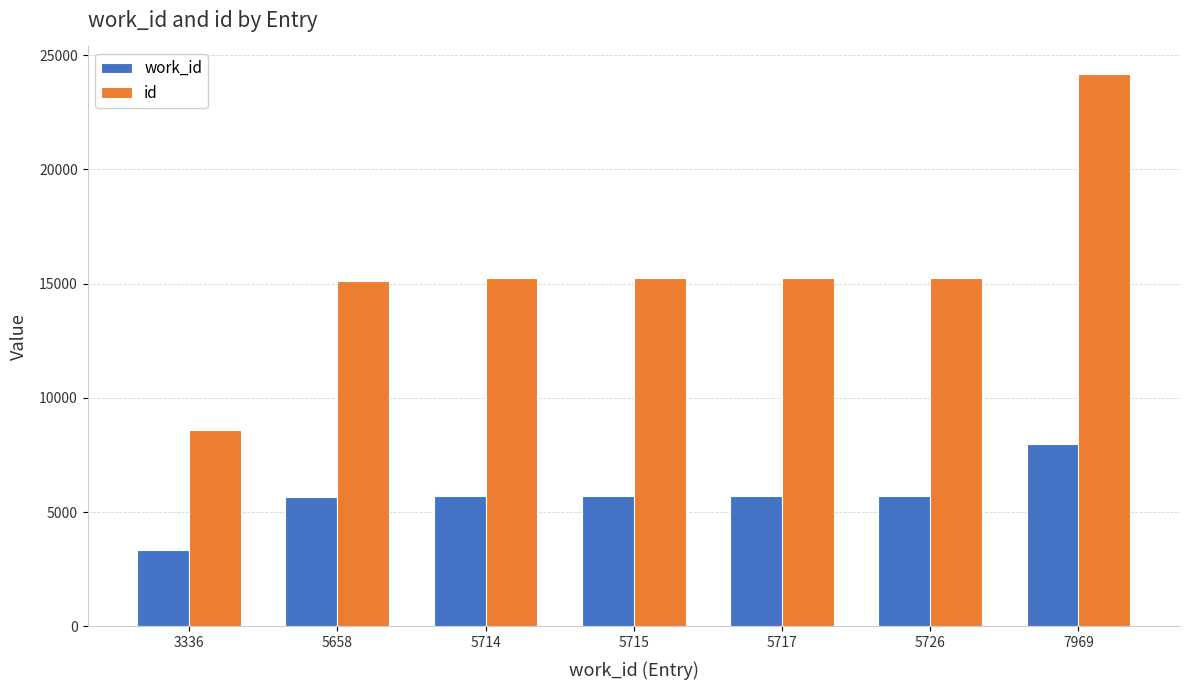

Which series has the widest spread of values?

id